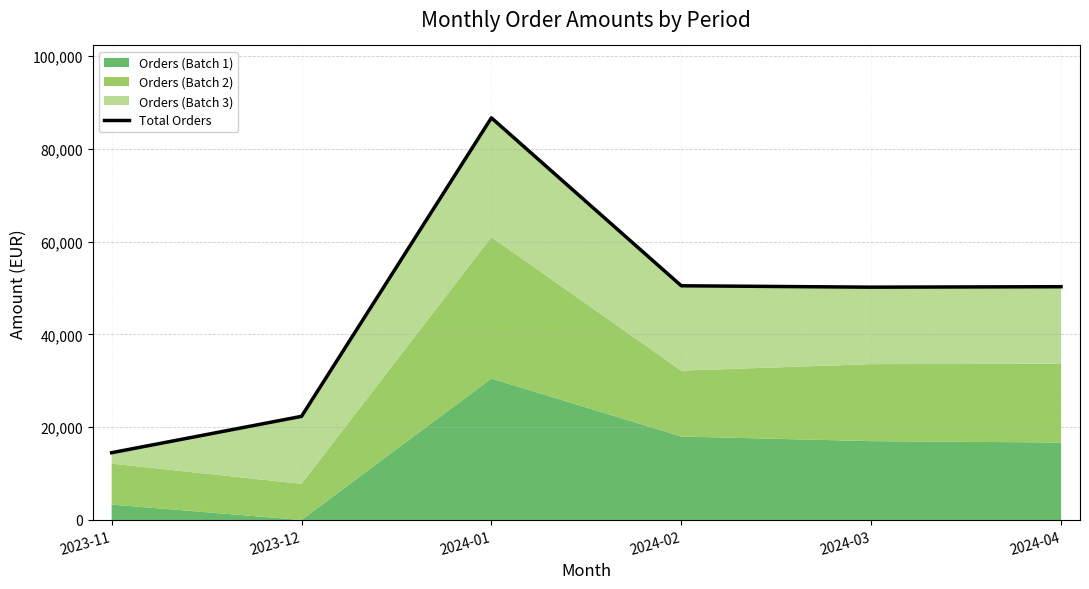

Which label corresponds to the largest value in the chart?

2024-01